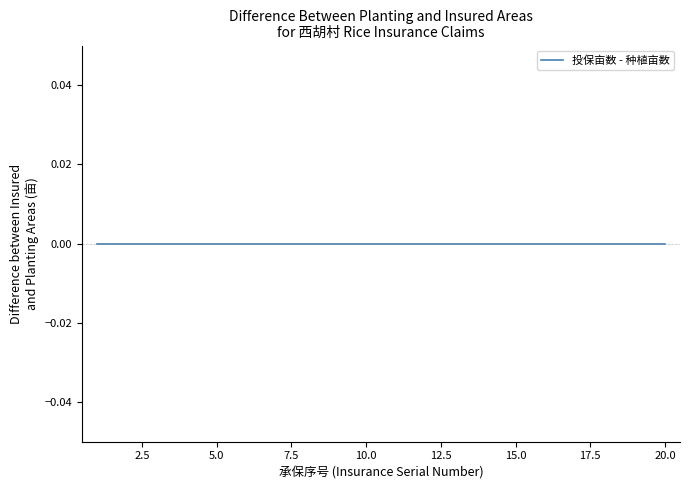

True or false: 投保亩数 and 种植亩数 intersect in this chart.

False